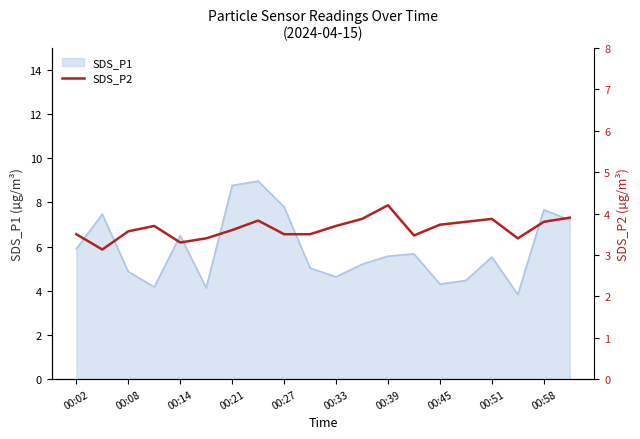

The value of SDS_P1 at 00:27 is 7.8. True or false?

True